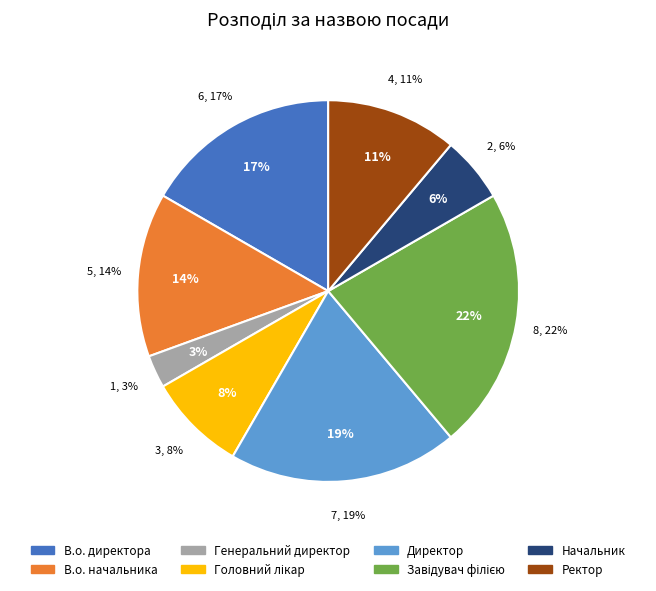

To the nearest percent, what is the difference between the largest and smallest slice percentages?

19%